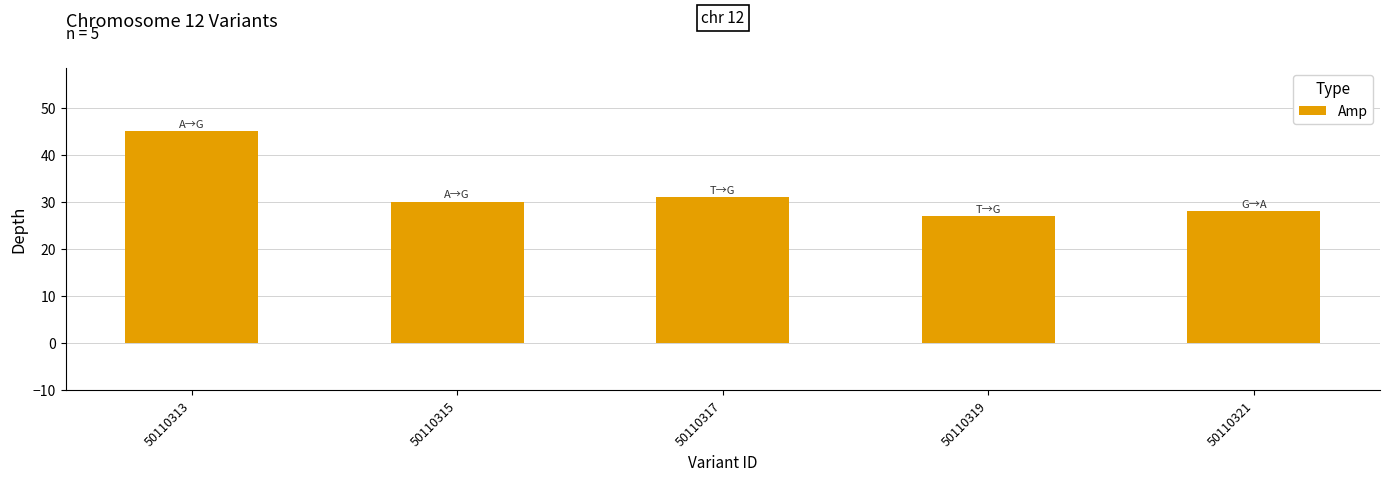

Reading left to right, extract all data points from this chart.

45	30	31	27	28